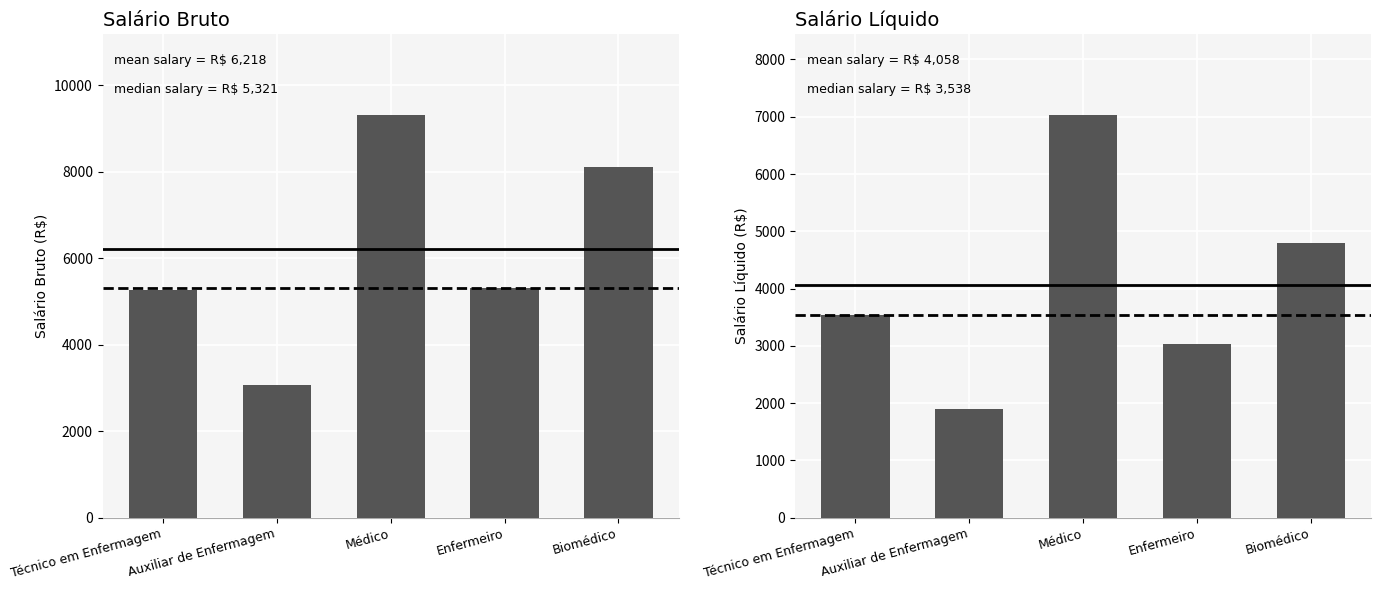

What is the highest value of the Salário Líquido series?

7032.8